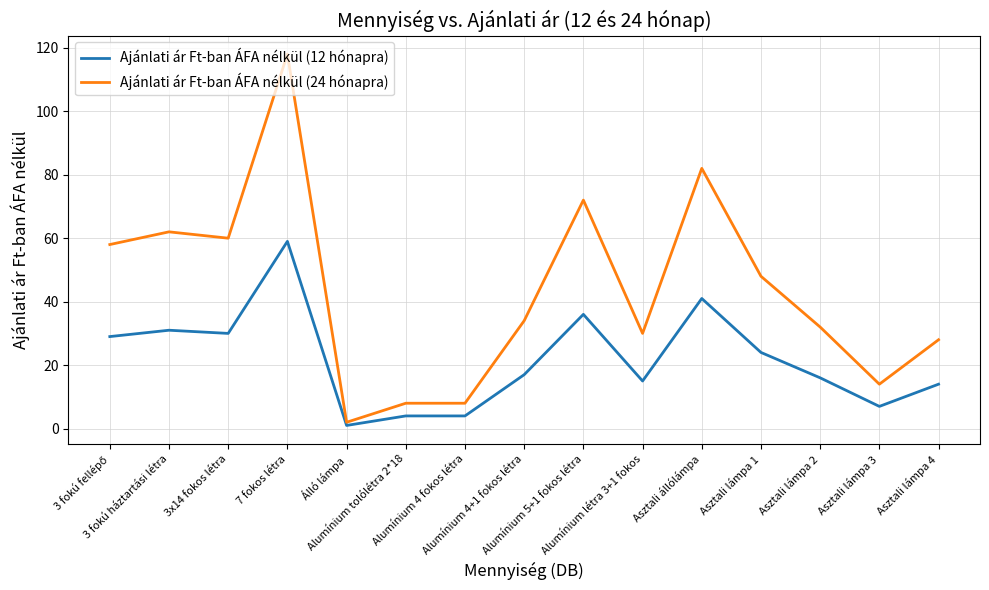

Which series has the widest spread of values?

Ajánlati ár Ft-ban ÁFA nélkül (24 hónapra)